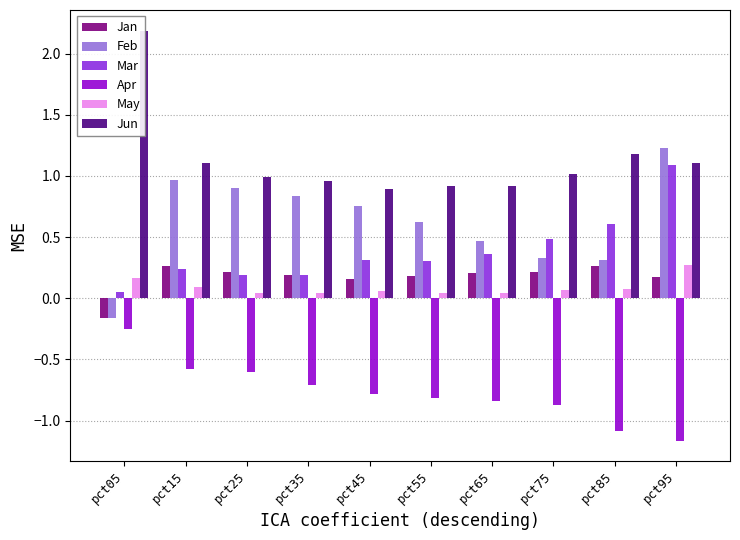

What are all the series names shown in the legend?

Jan, Feb, Mar, Apr, May, Jun